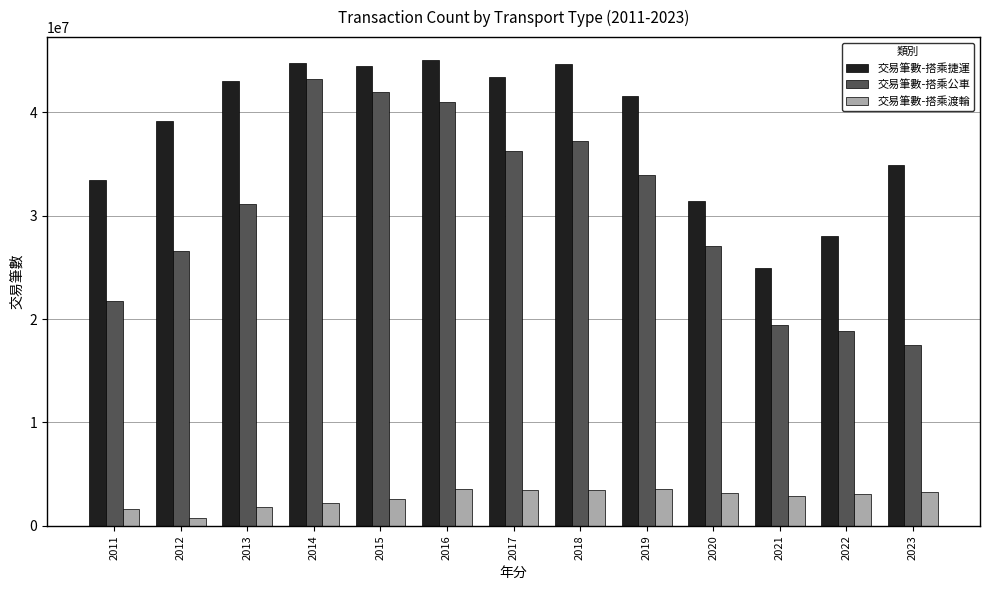

What is the value of the 交易筆數-搭乘捷運 bar at the 5th from the left?

44481106